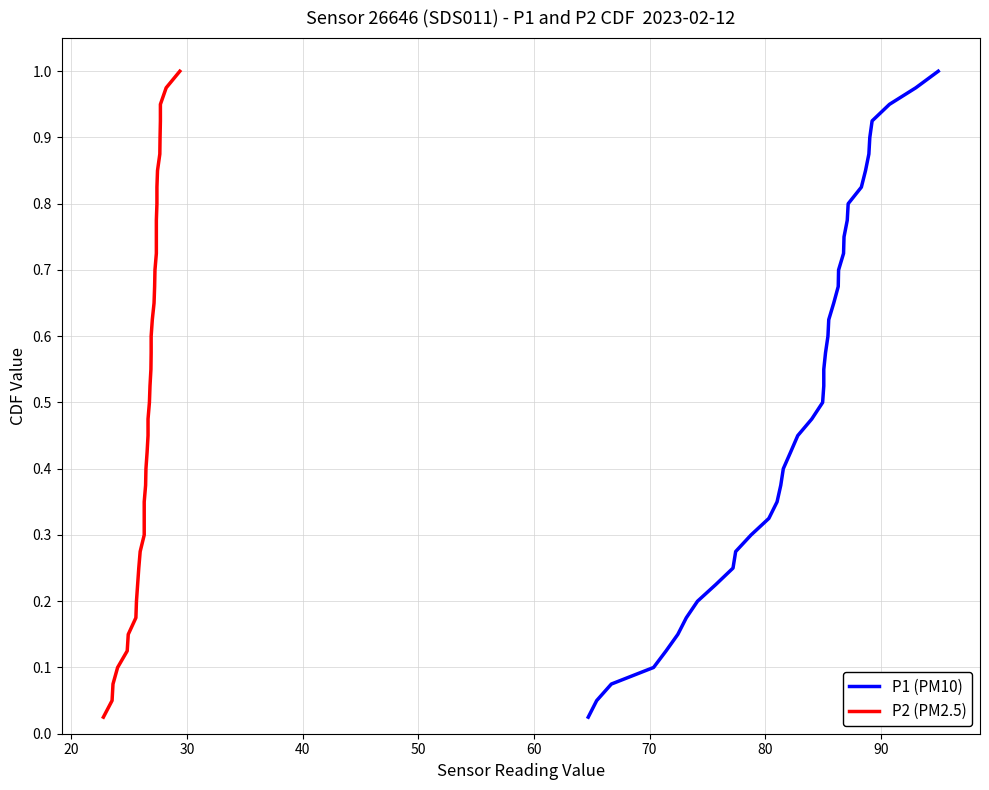

Reading left to right, what are all the values shown in this chart?

P1 (PM10): 0.0	0.1	0.1	0.1	0.1	0.1	0.2	0.2	0.2	0.2	0.3	0.3	0.3	0.3	0.4	0.4	0.4	0.5	0.5	0.5	0.5	0.6	0.6	0.6	0.6	0.7	0.7	0.7	0.7	0.8	0.8	0.8	0.8	0.8	0.9	0.9	0.9	0.9	1.0	1.0
P2 (PM2.5): 0.0	0.1	0.1	0.1	0.1	0.1	0.2	0.2	0.2	0.2	0.3	0.3	0.3	0.3	0.4	0.4	0.4	0.5	0.5	0.5	0.5	0.6	0.6	0.6	0.6	0.7	0.7	0.7	0.7	0.8	0.8	0.8	0.8	0.8	0.9	0.9	0.9	0.9	1.0	1.0